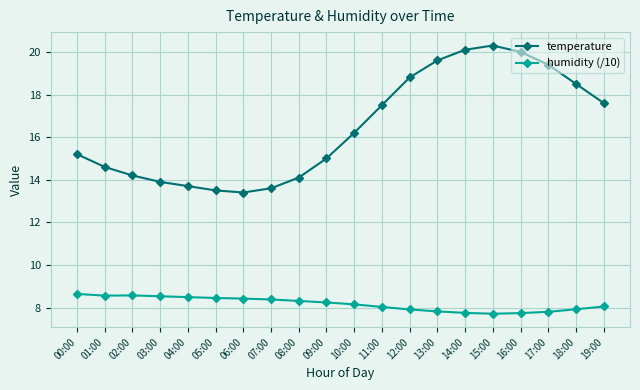

True or false: temperature has a value of 19.6 at 13:00.

True